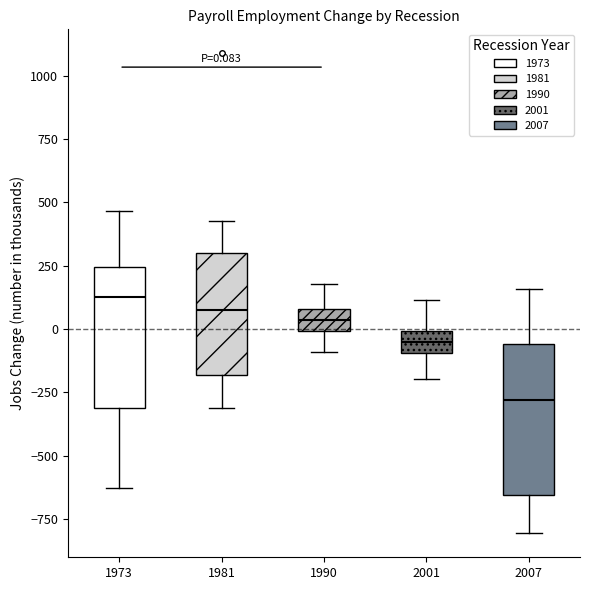

Which box's median line is the lowest?

2007